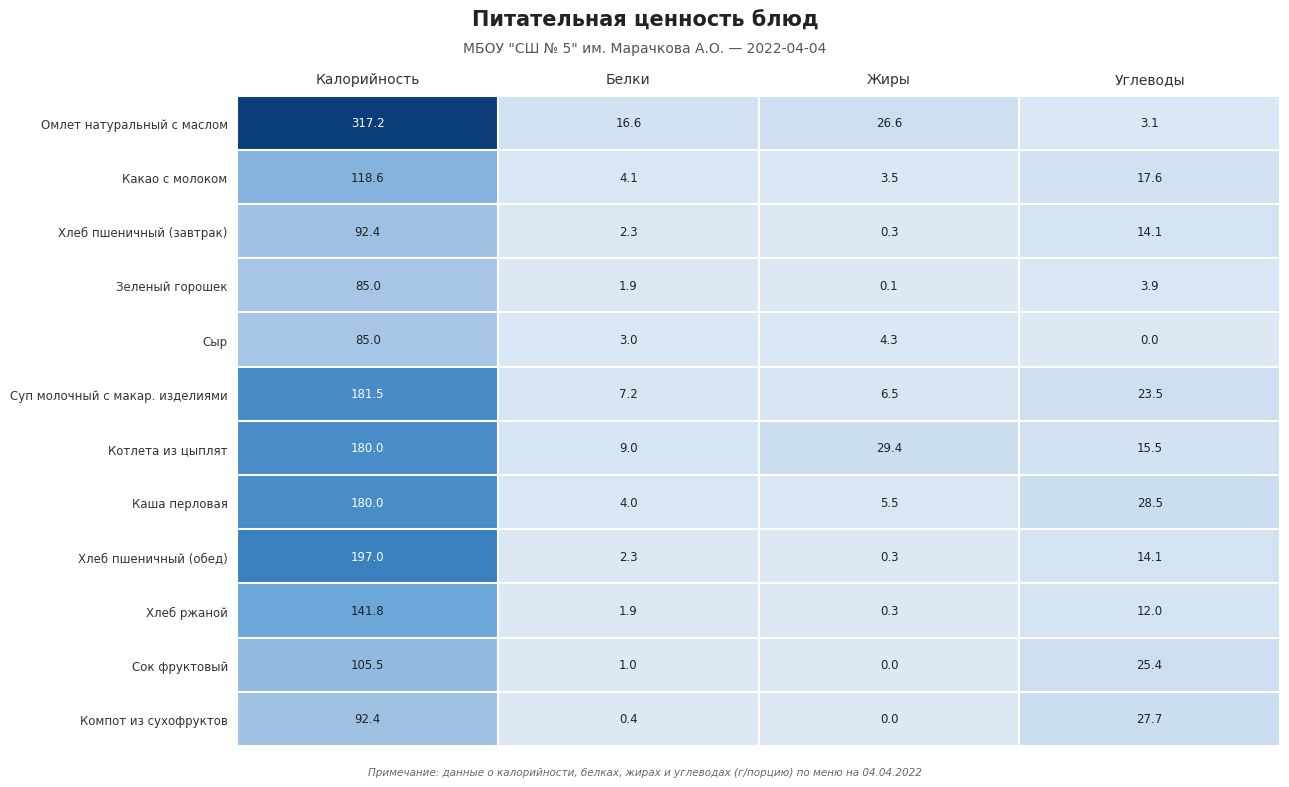

Which series changed the most between Жиры and Углеводы?

Компот из сухофруктов